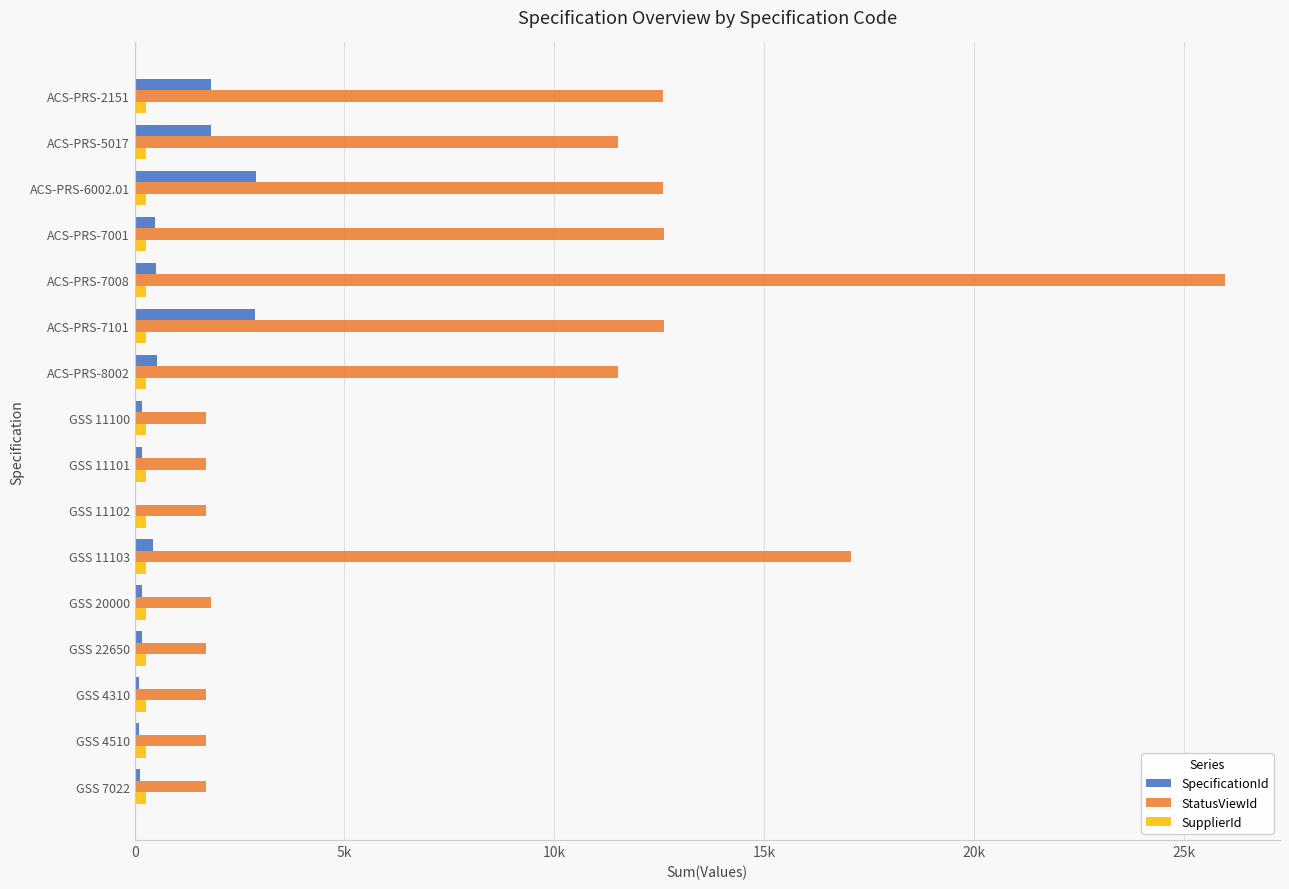

Are the bars horizontal?

Yes